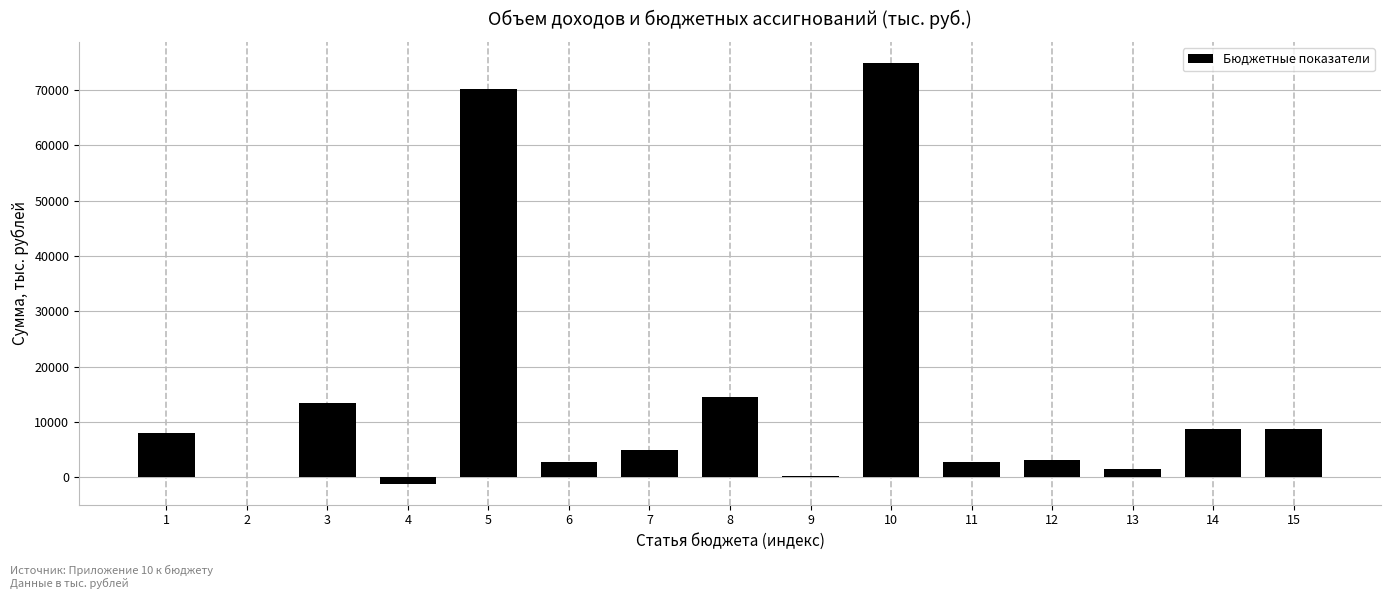

What is the greatest value displayed?

74883.6